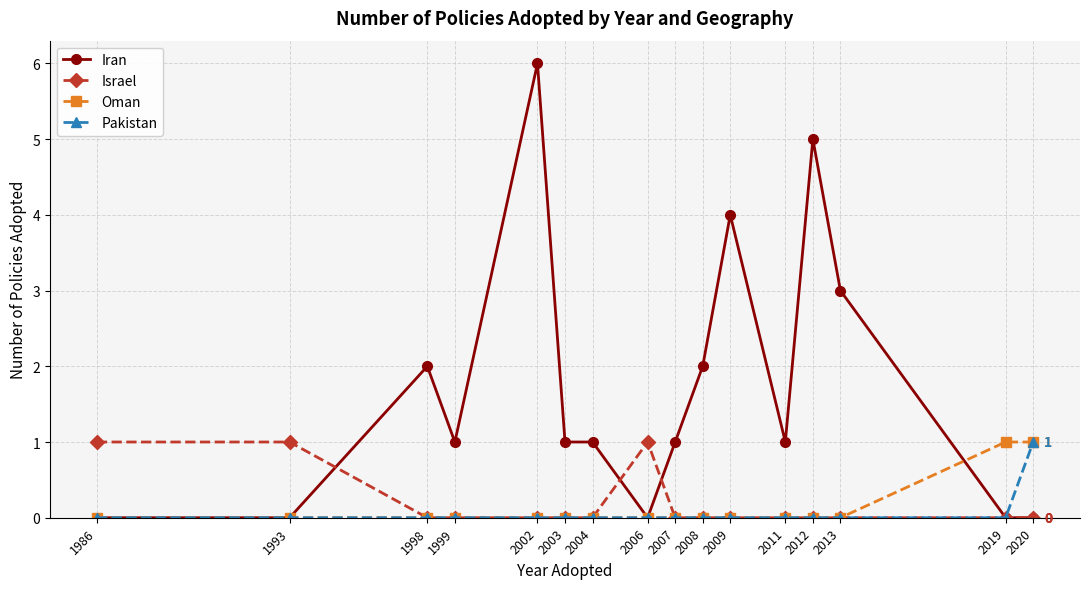

Count the Iran values in the range 0 to 3.

13